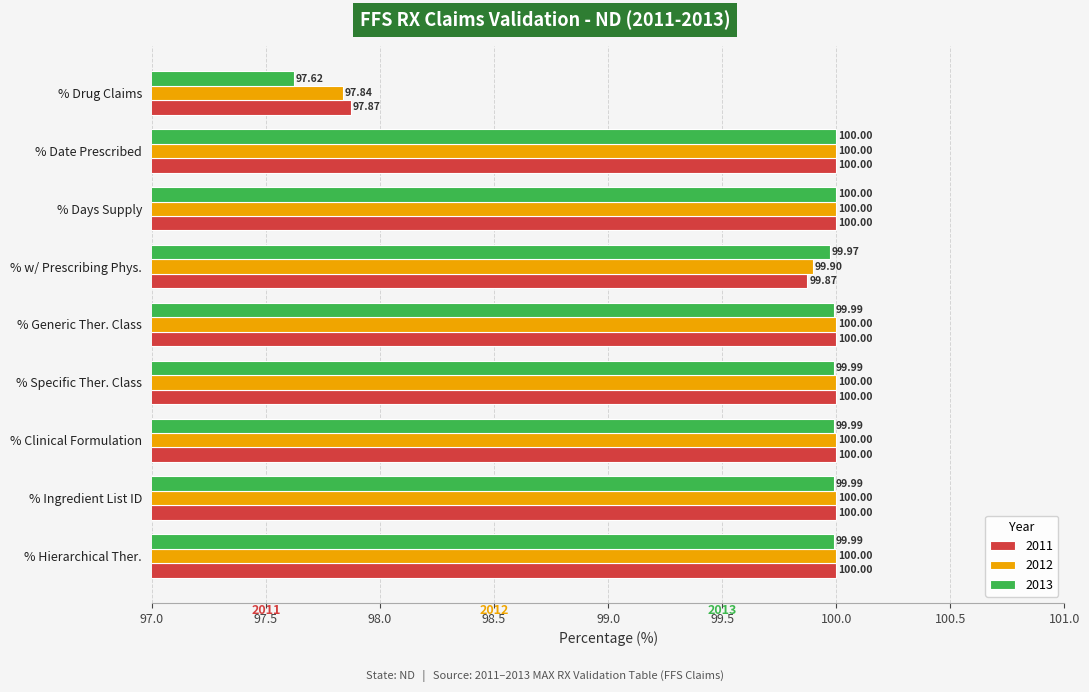

Which series has the largest total across all categories?

2011